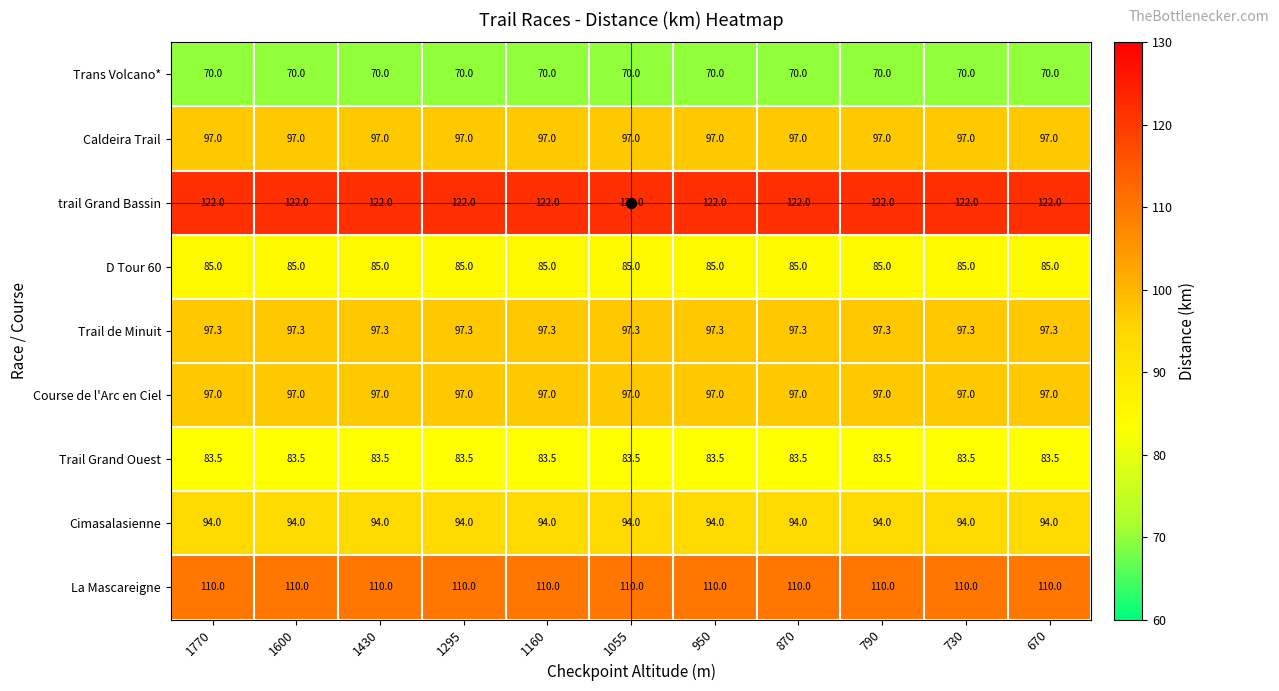

What is the sum of the Course de l'Arc en Ciel values at 790 and 1160?

194.0